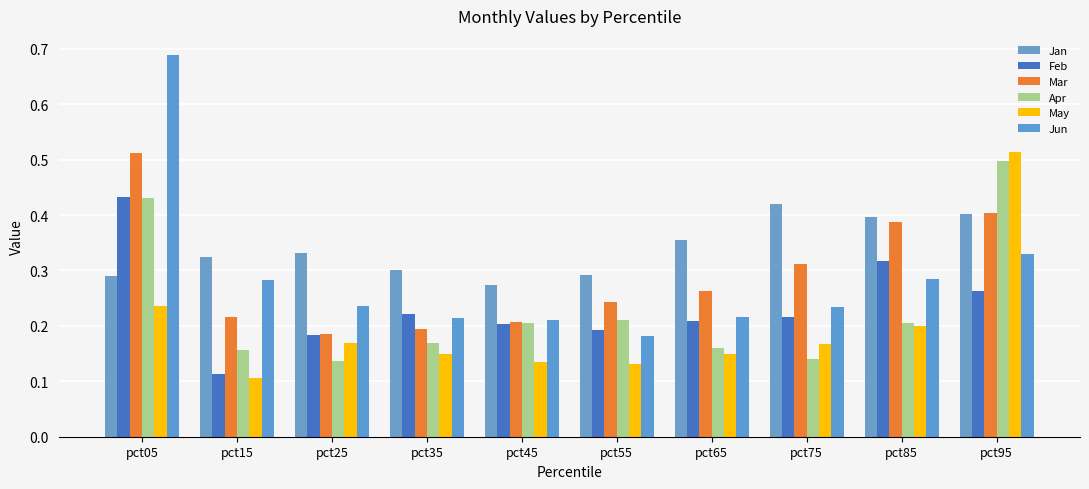

What is the total value across all series at pct65?

1.4